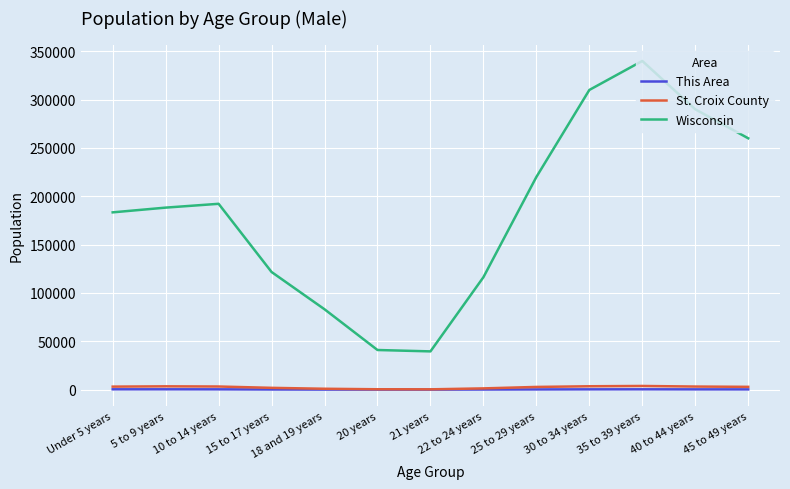

At which label does St. Croix County first exceed 2900?

Under 5 years